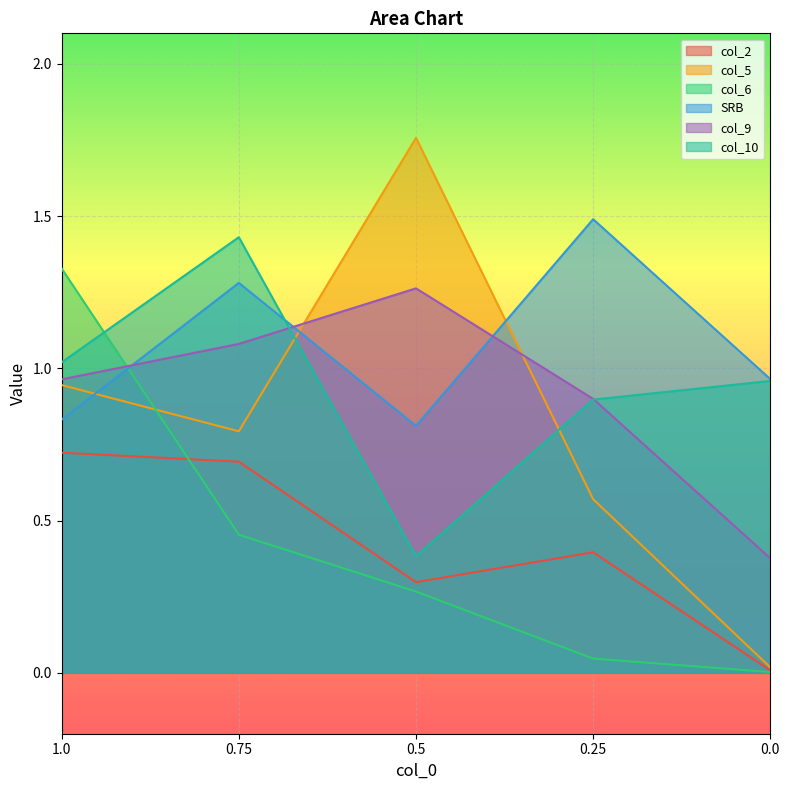

At 0.5, list the series in order from largest to smallest.

col_5, col_9, SRB, col_10, col_2, col_6